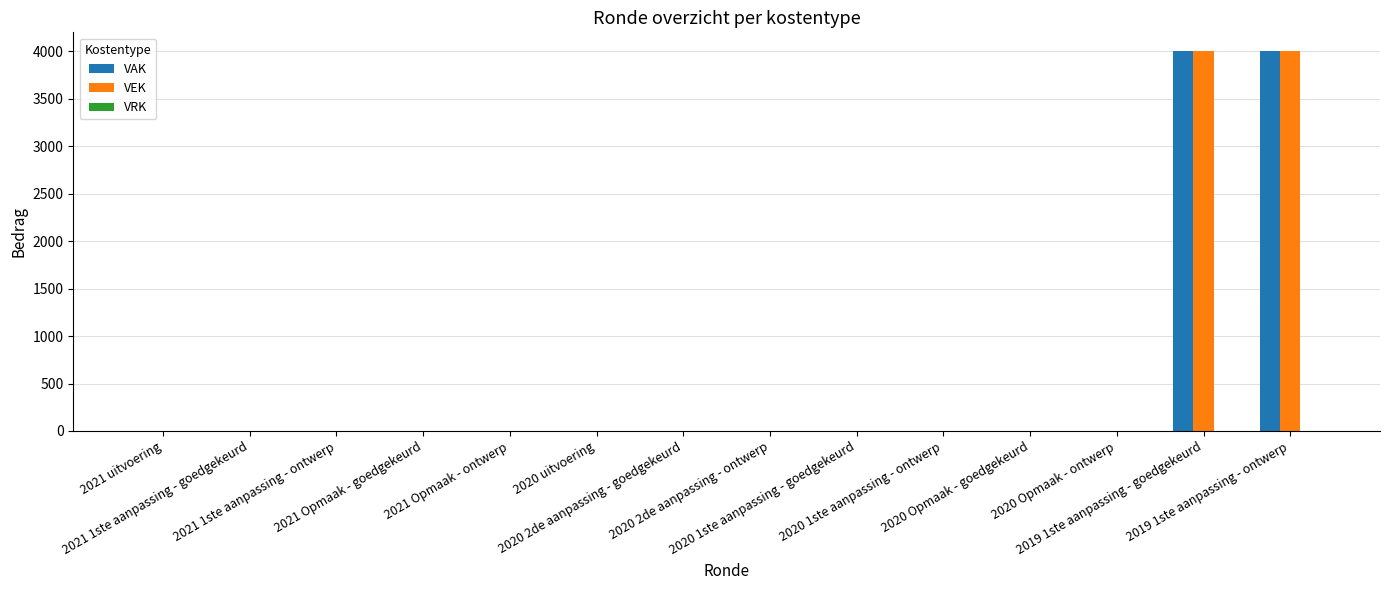

What is the greatest value displayed?

4000